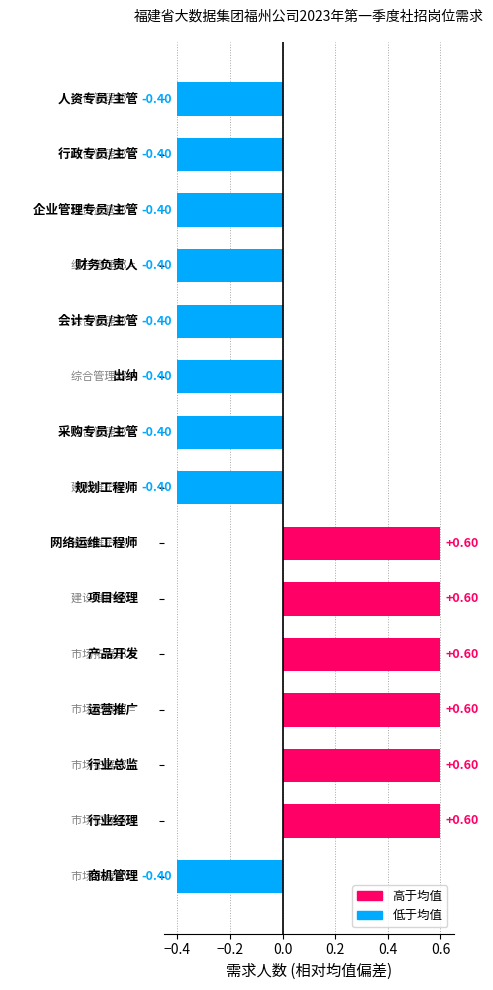

What is the difference between the maximum and second lowest values?

1.0